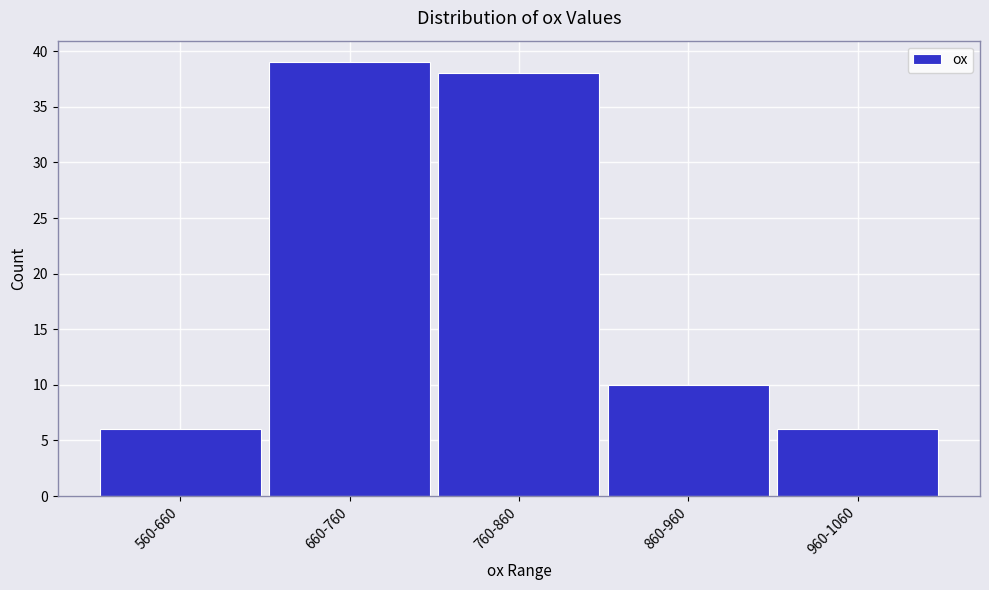

Reading left to right, what are all the values shown in this chart?

6	39	38	10	6